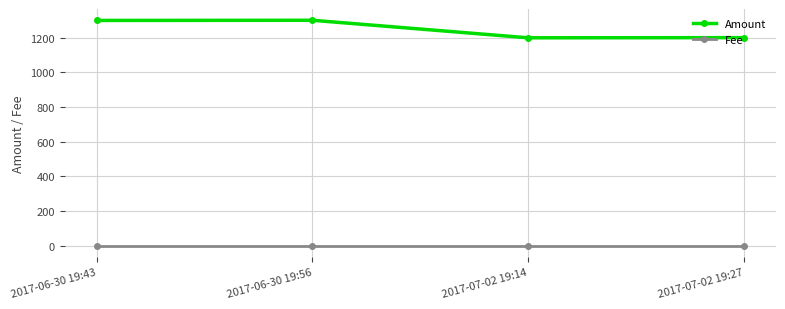

In Amount, how many points are lower than both neighbors (excluding endpoints)?

1